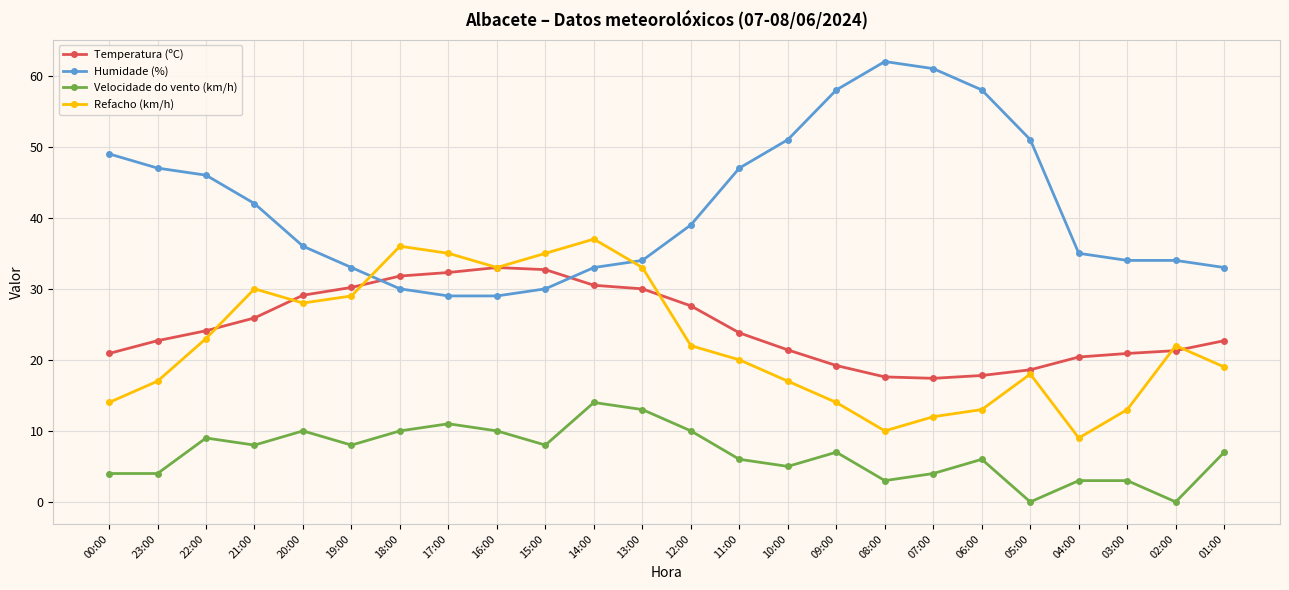

What is the spread (max minus min) of values at 00:00?

45.0